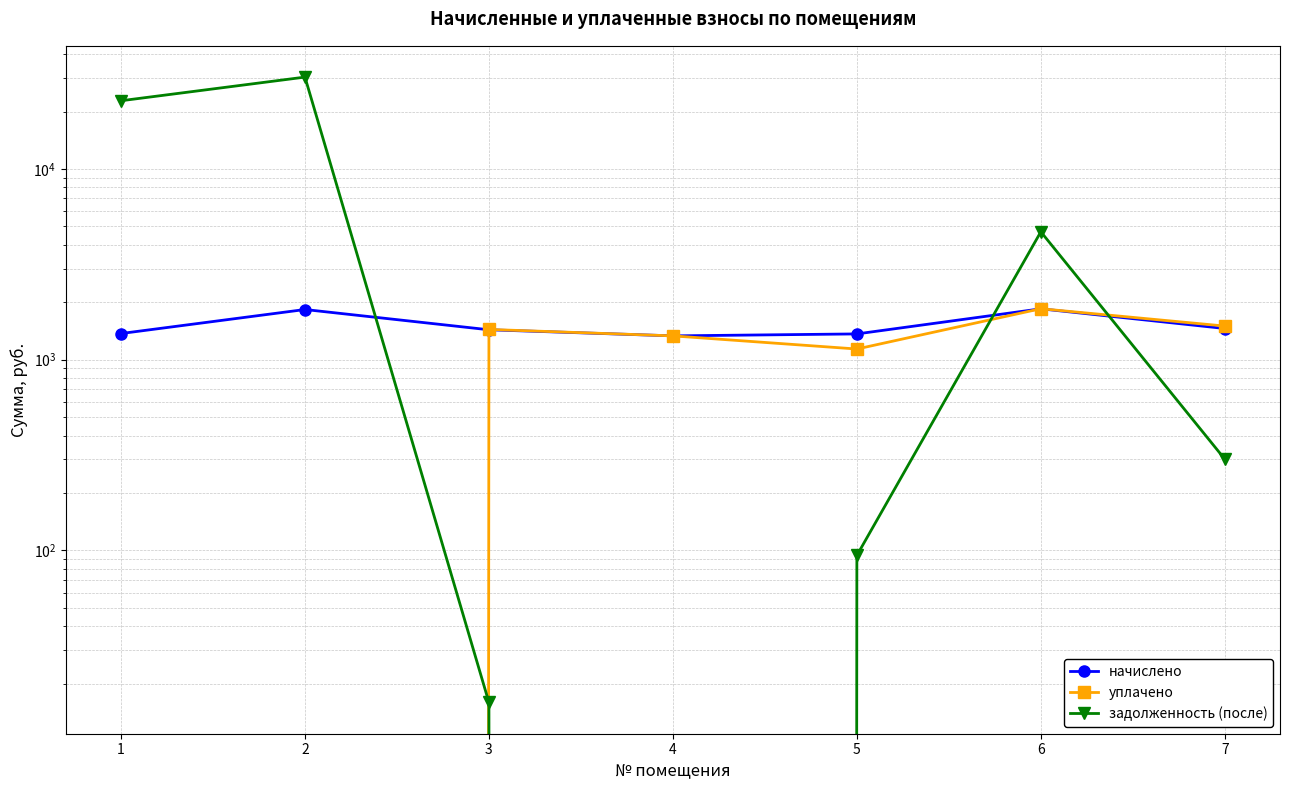

Where is уплачено nearest to the value 924?

5